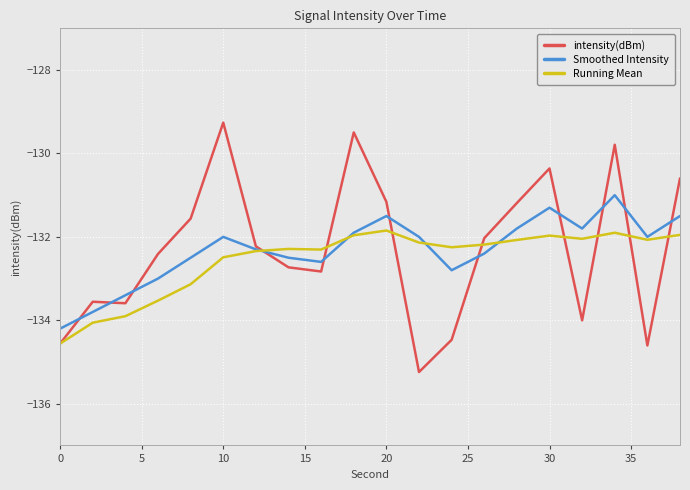

What is the maximum value for Smoothed Intensity?

-131.0